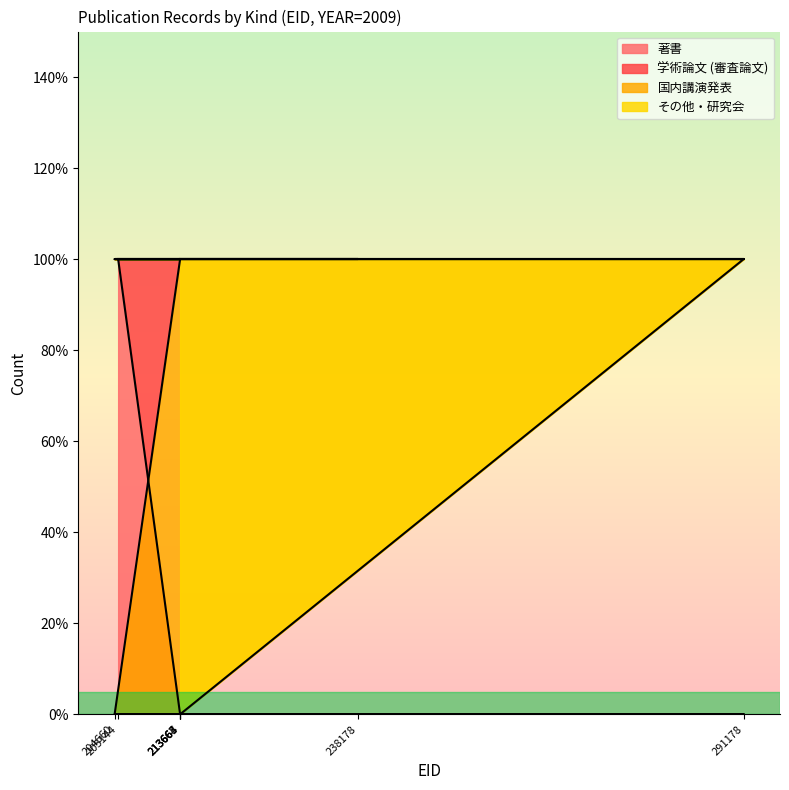

Which category has the lowest value in the 著書 series?

213667